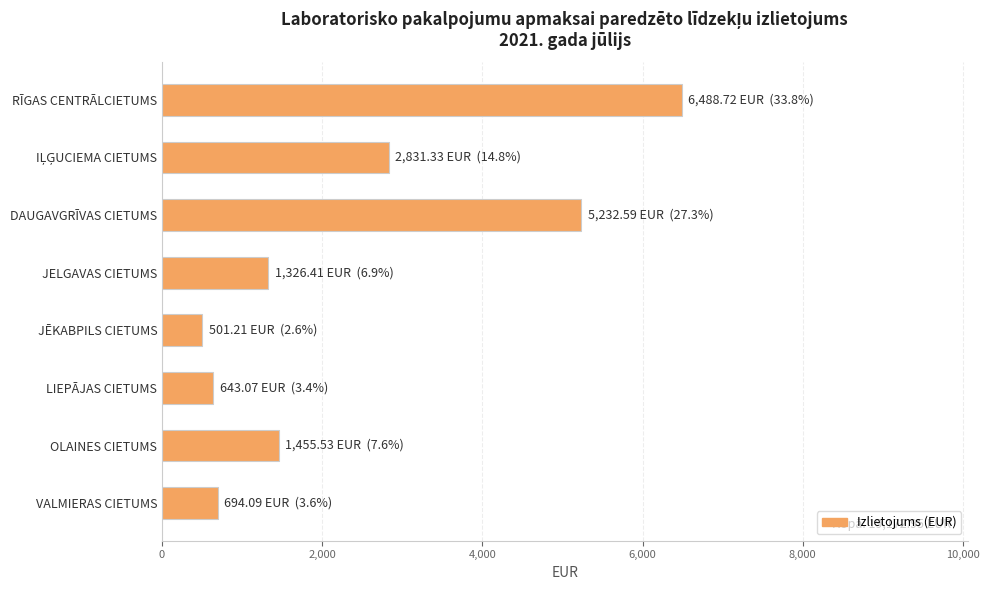

Does the chart contain stacked bars?

No